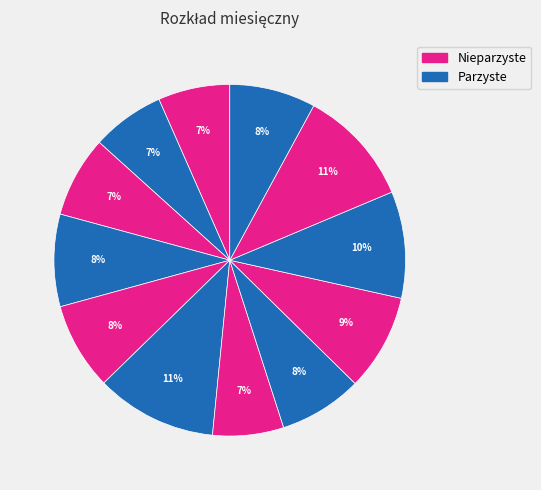

How many slices are in this pie chart?

12